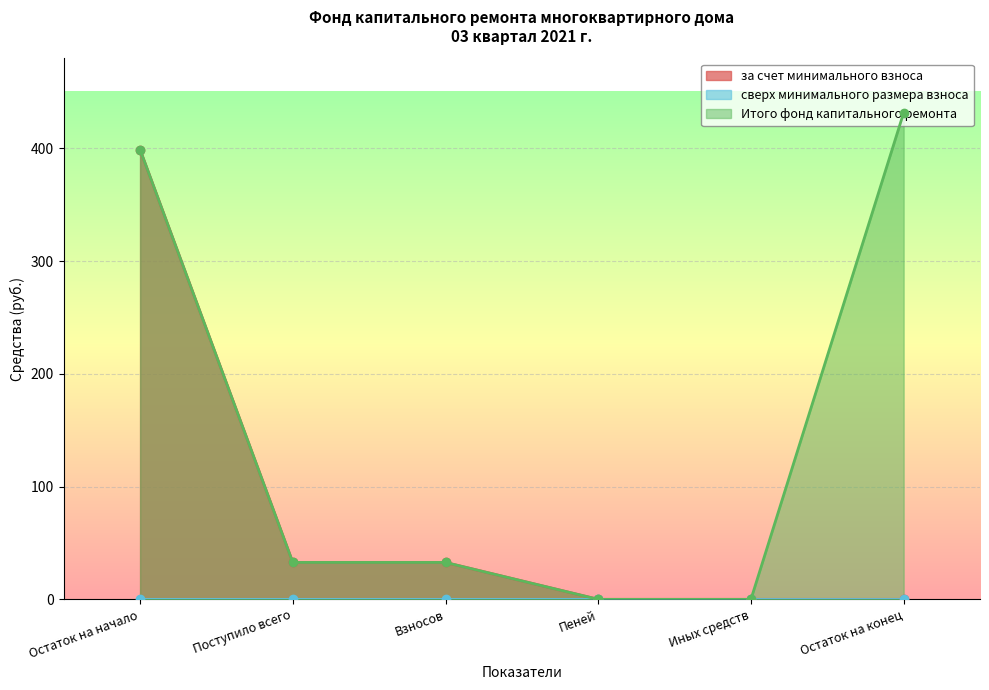

At how many categories does at least one series exceed 224?

2